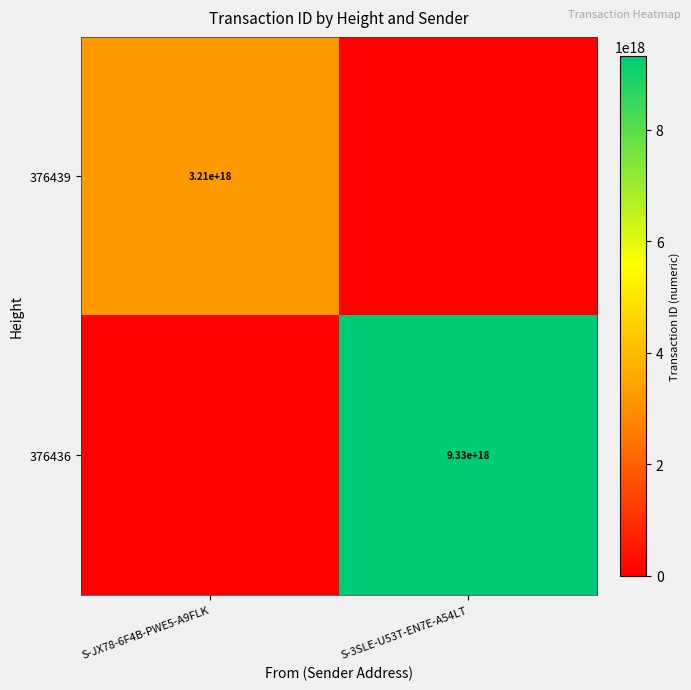

The 376436 series shows 9330000000000000000 at S-3SLE-U53T-EN7E-A54LT. True or false?

True